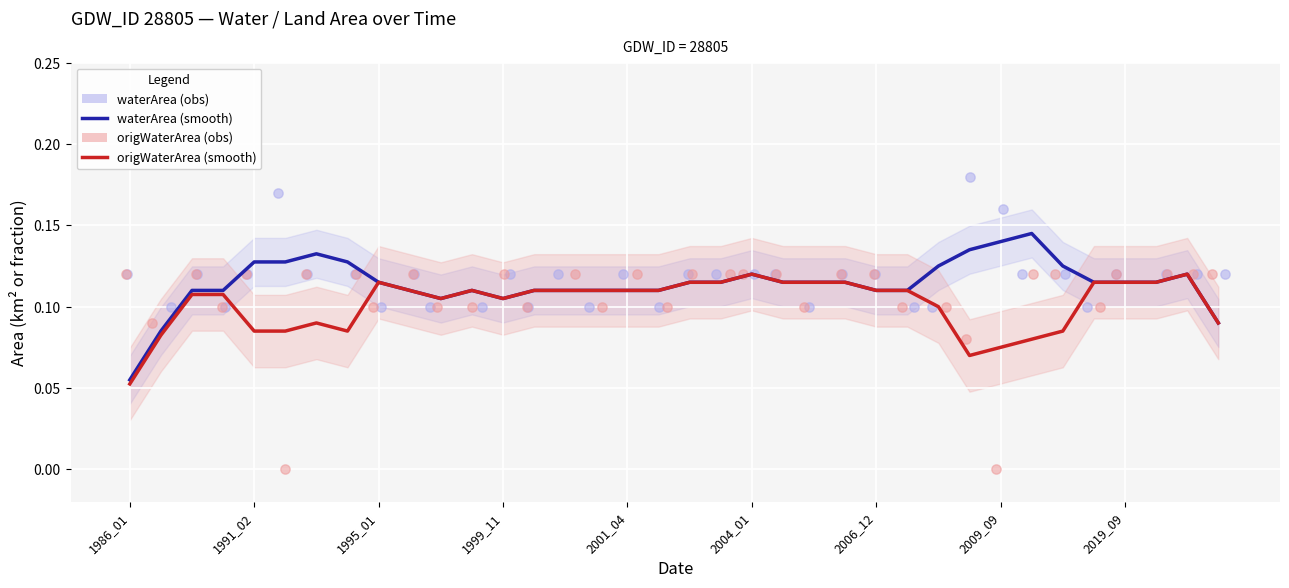

Which series contains the highest Y value?

waterArea (obs)